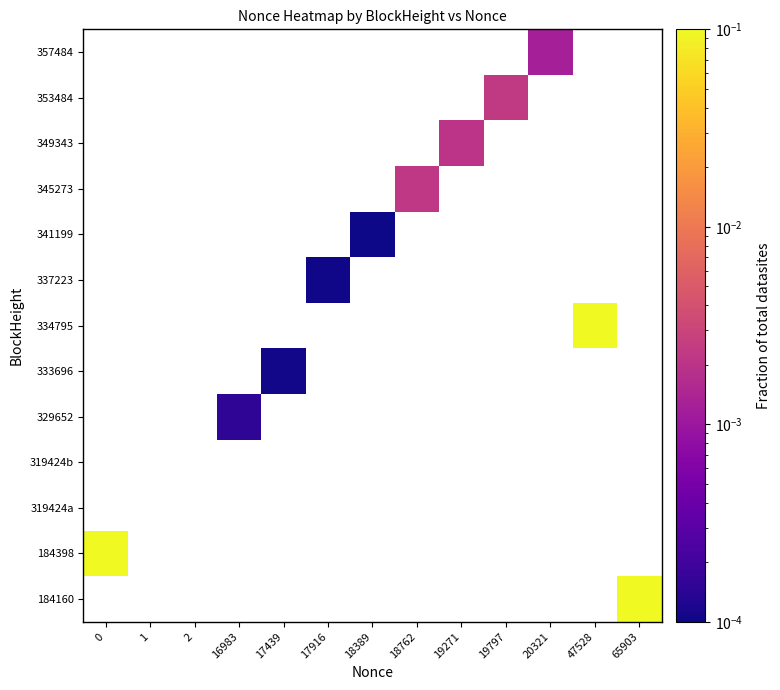

How many data points does each series have?

13